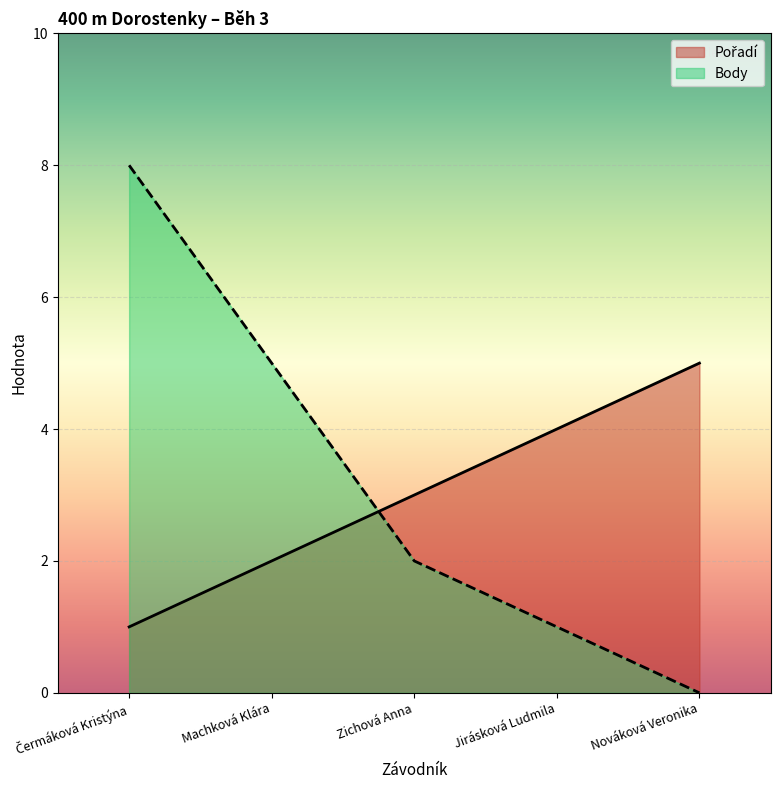

Where is Pořadí nearest to the value 3?

Zichová Anna